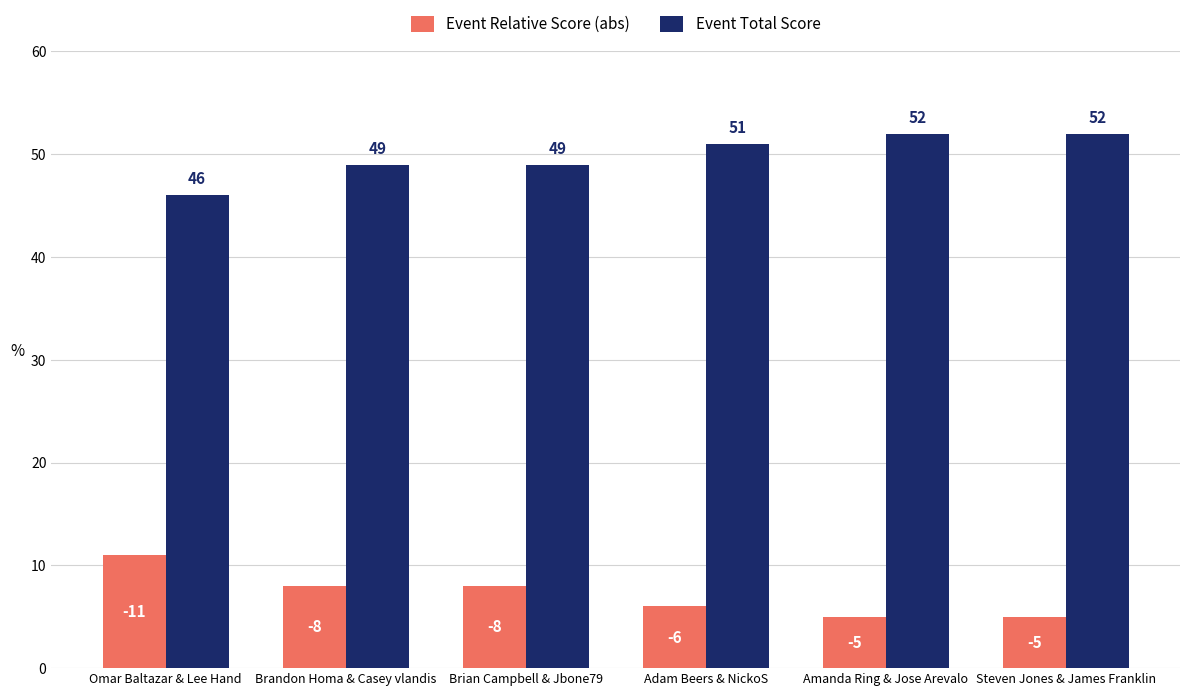

What is the spread (max minus min) of values at Amanda Ring & Jose Arevalo?

47